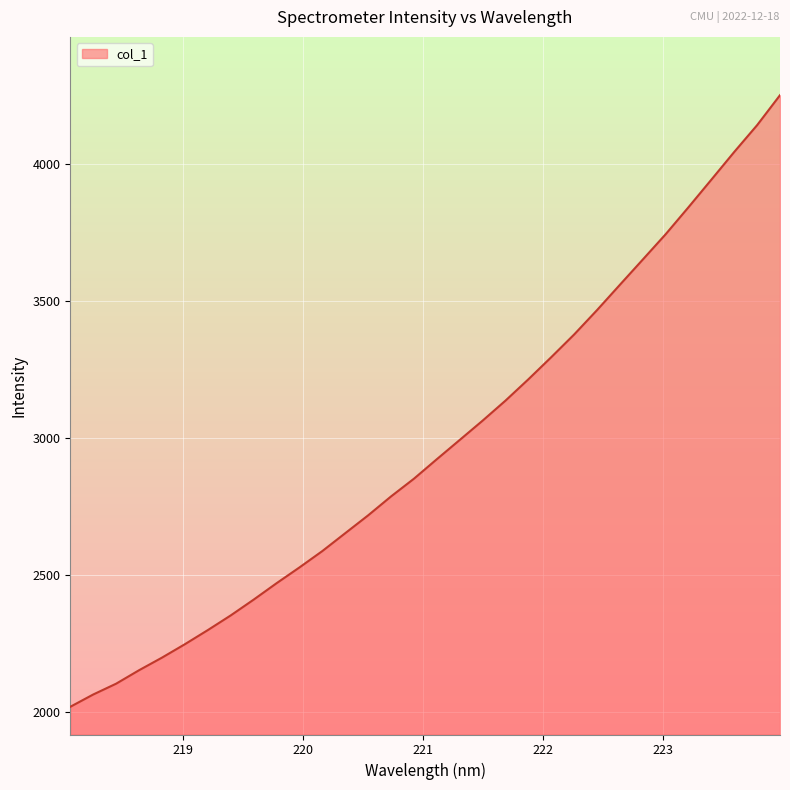

What is the greatest value displayed?

4249.6